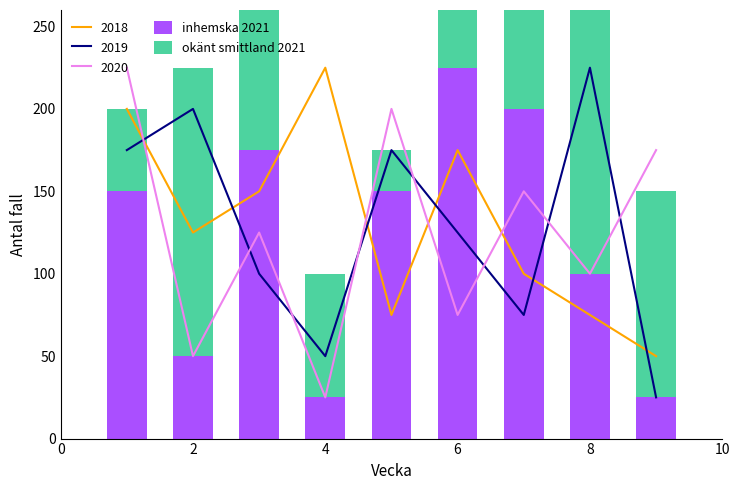

Is it true that 2020 equals 171 at 8?

False